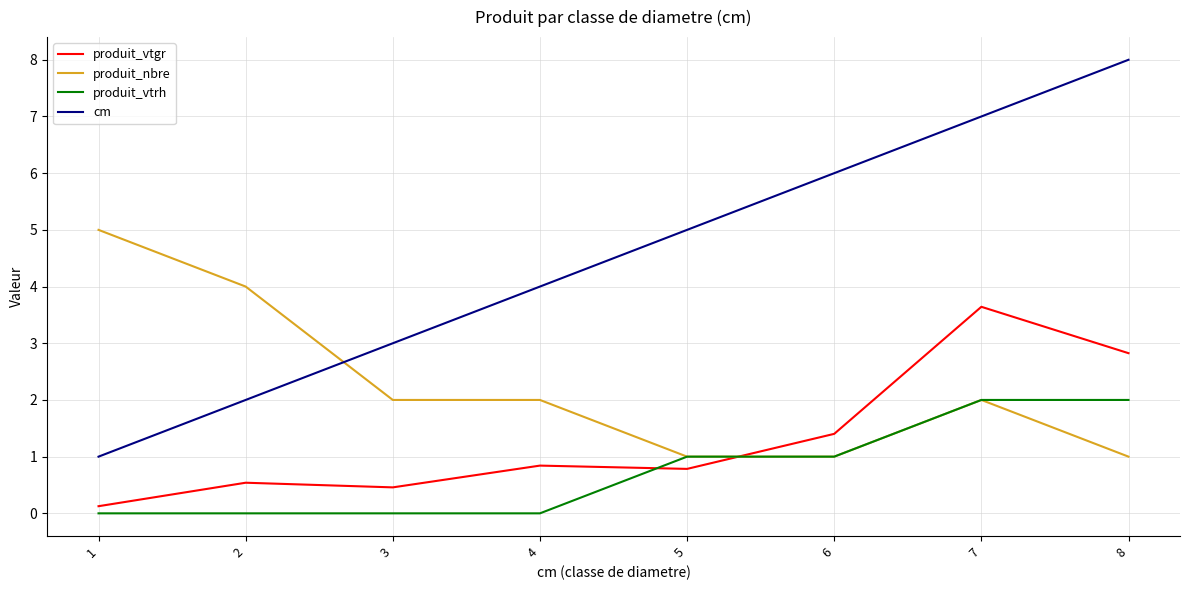

True or false: produit_nbre and cm cross at least once.

True